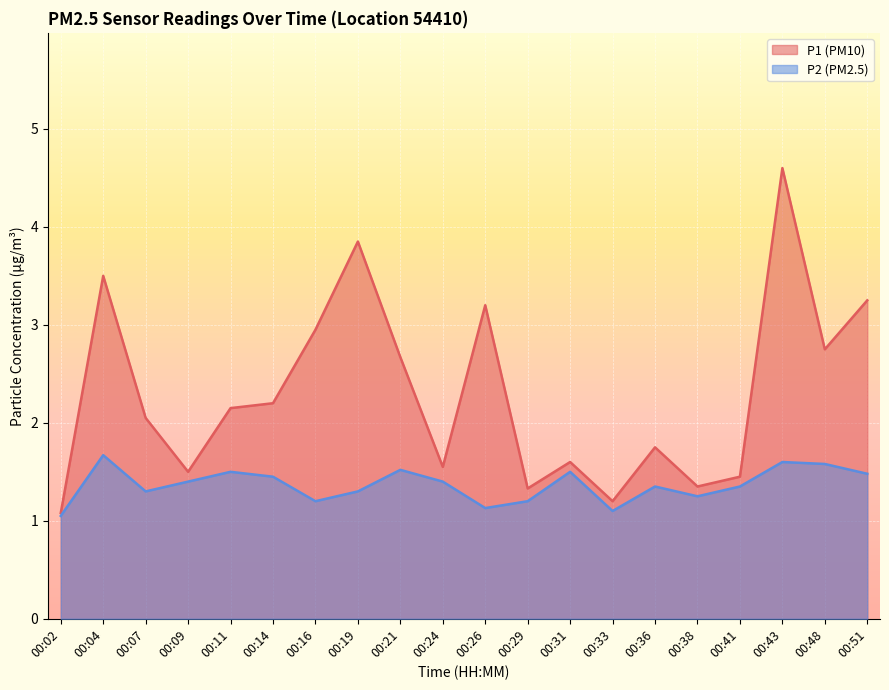

What is the spread (max minus min) of values at 00:43?

3.0